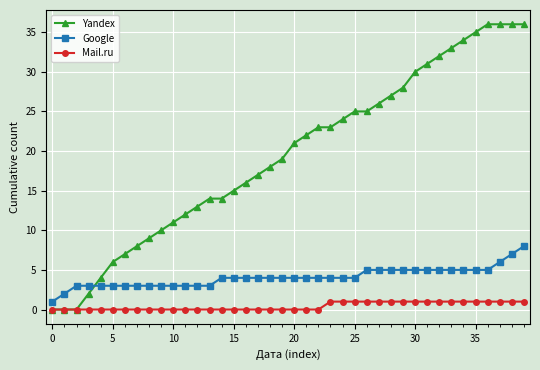

True or false: Mail.ru and Google cross at least once.

False